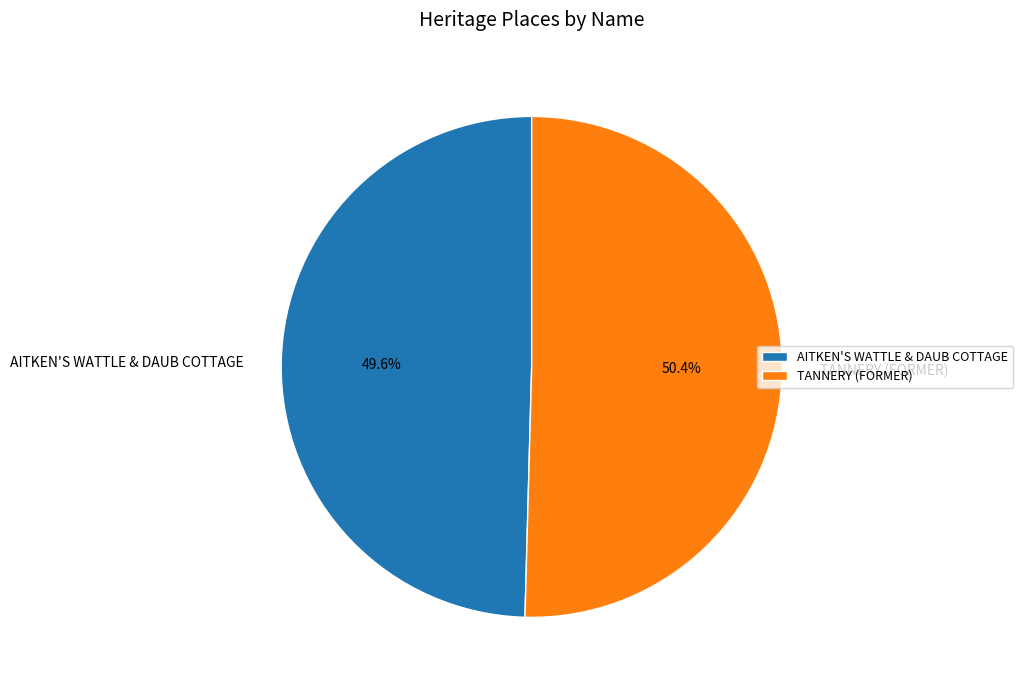

Which has a higher value, TANNERY (FORMER) or AITKEN'S WATTLE & DAUB COTTAGE?

TANNERY (FORMER)